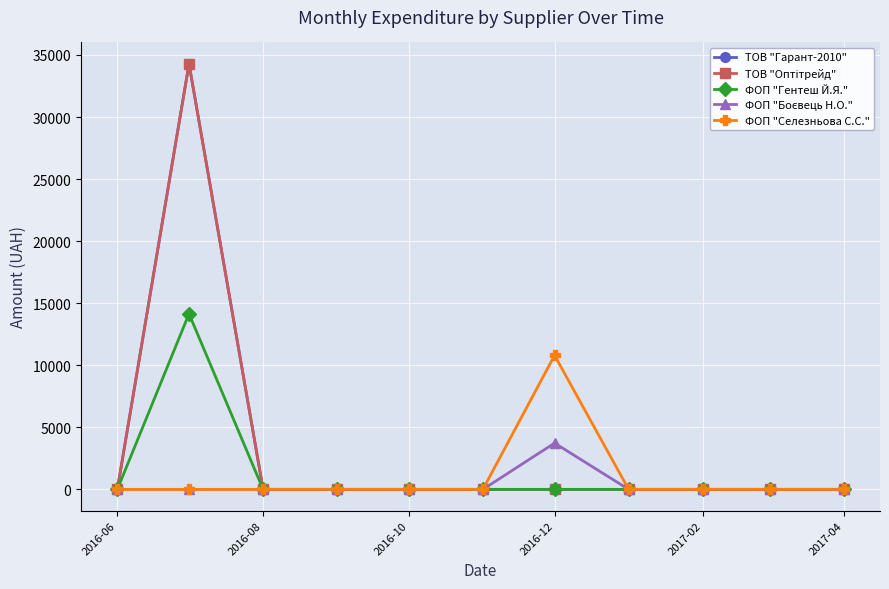

Which series has the widest spread of values?

ТОВ "Гарант-2010"